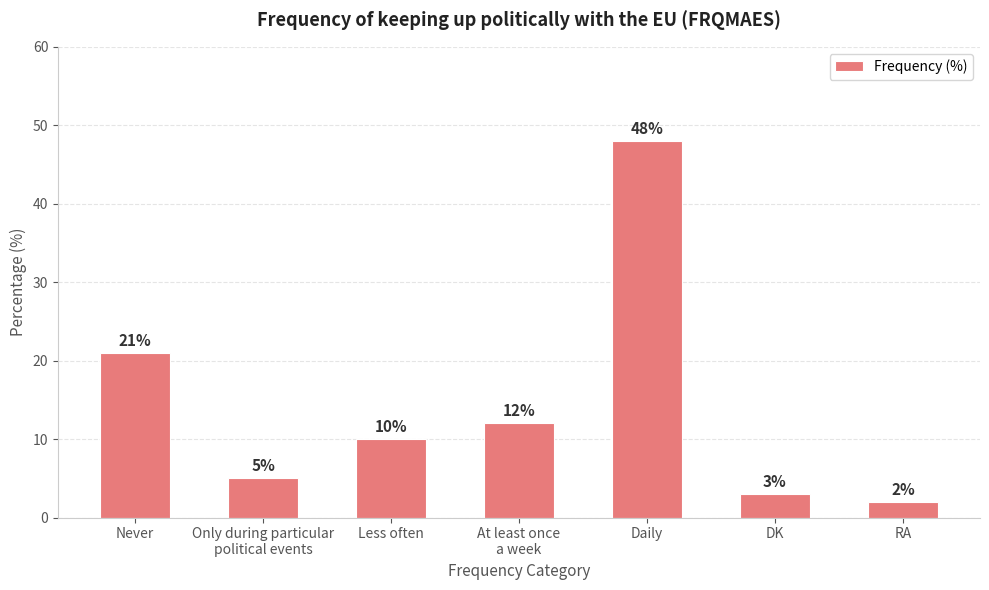

What is the minimum value shown in the chart?

2